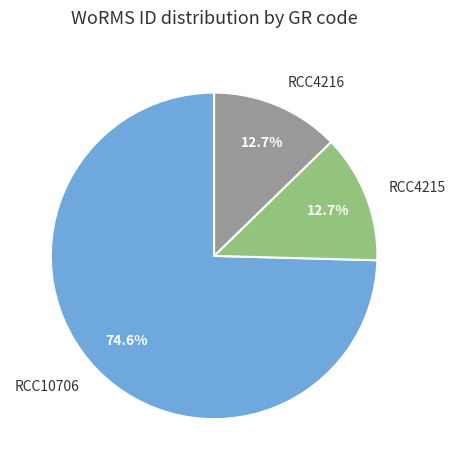

How many segments does this pie chart have?

3